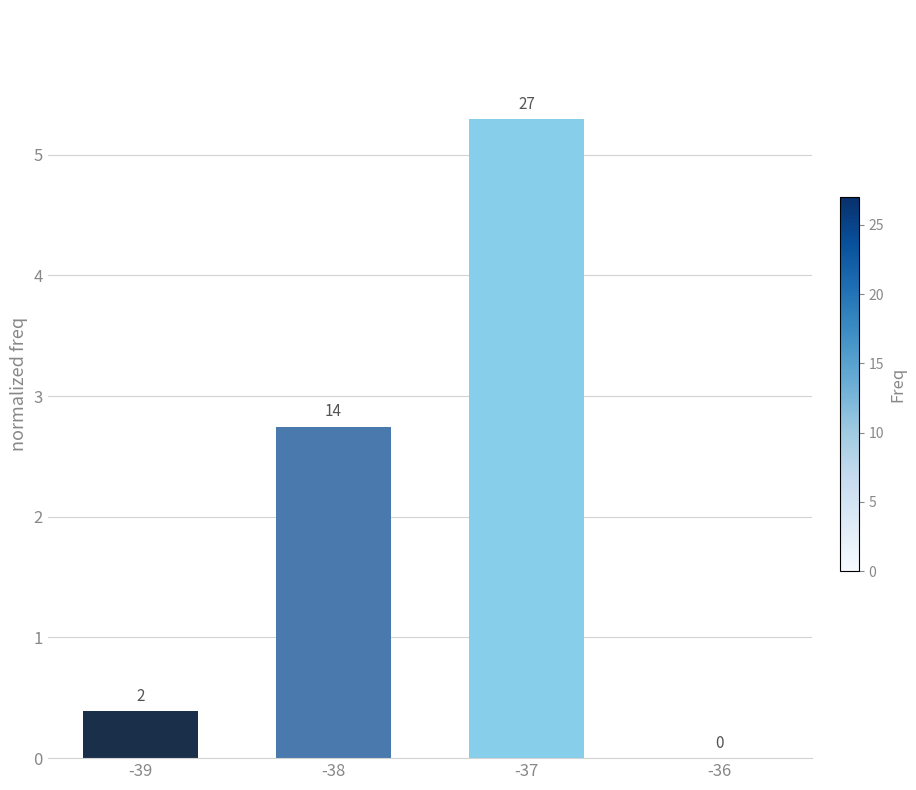

What is the change in value from -38 to -36?

-2.7